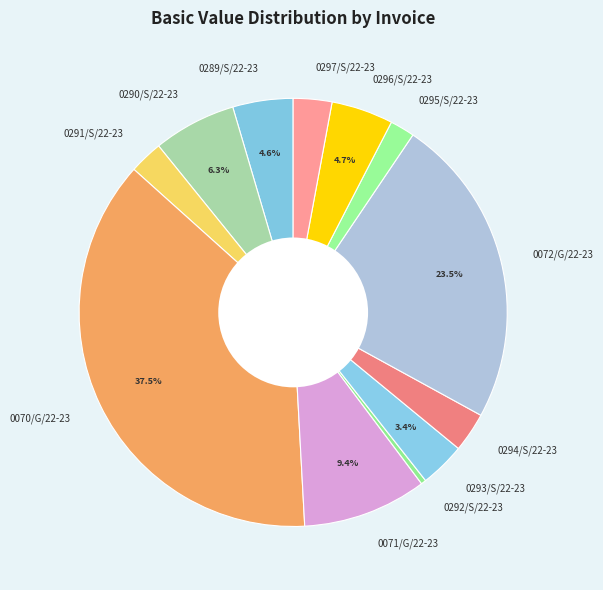

Count the number of slices in the pie.

12